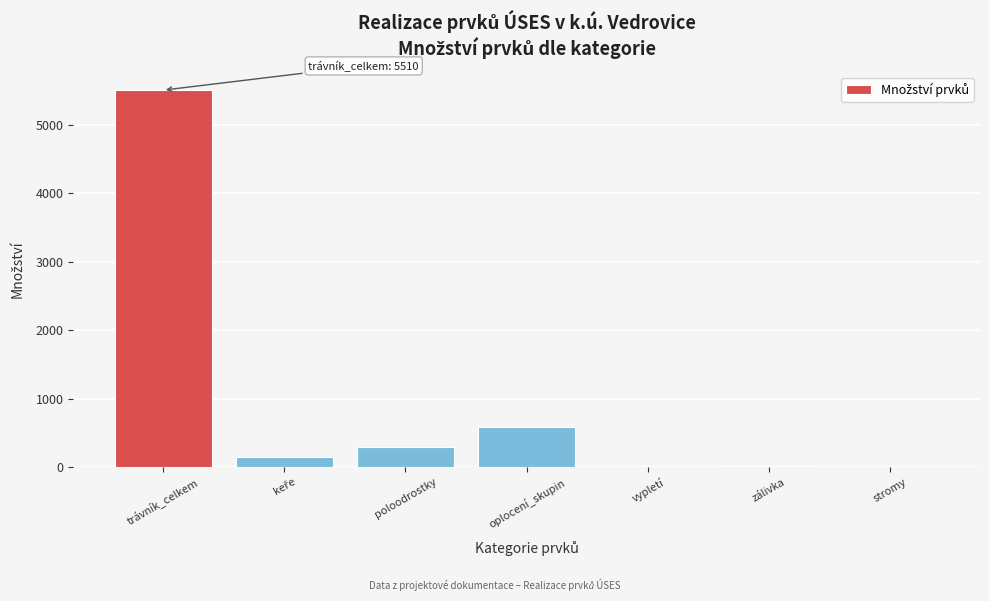

At which label is the value closest to 2757?

oplocení_skupin